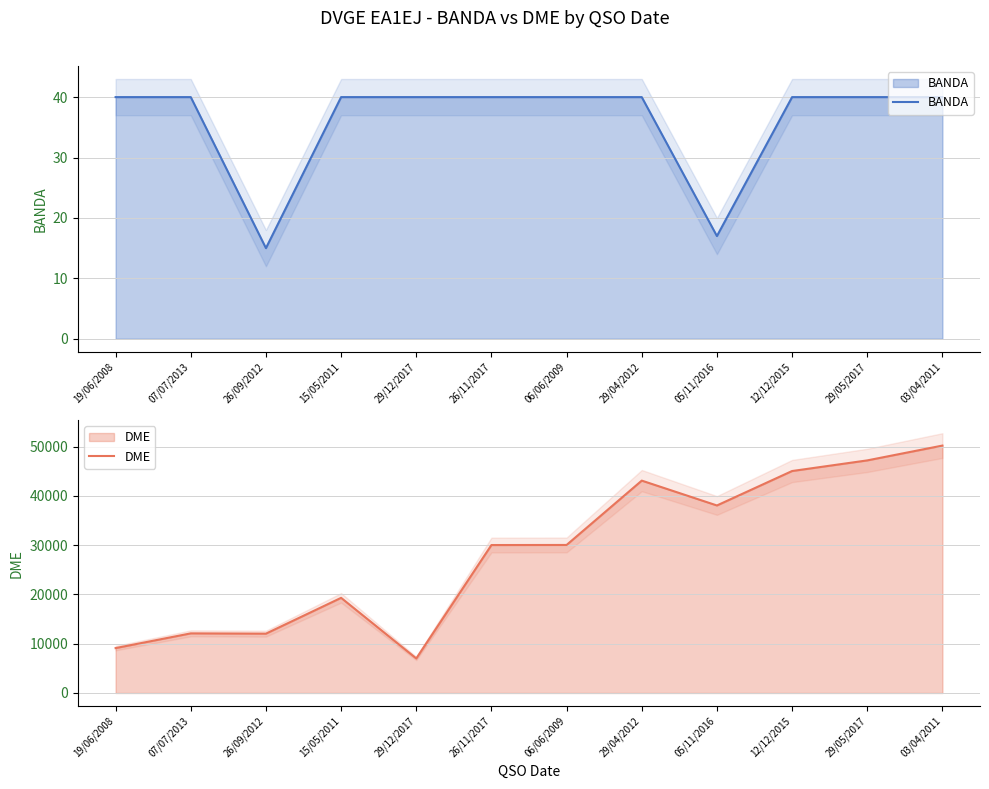

How many lines are shown in the chart?

2